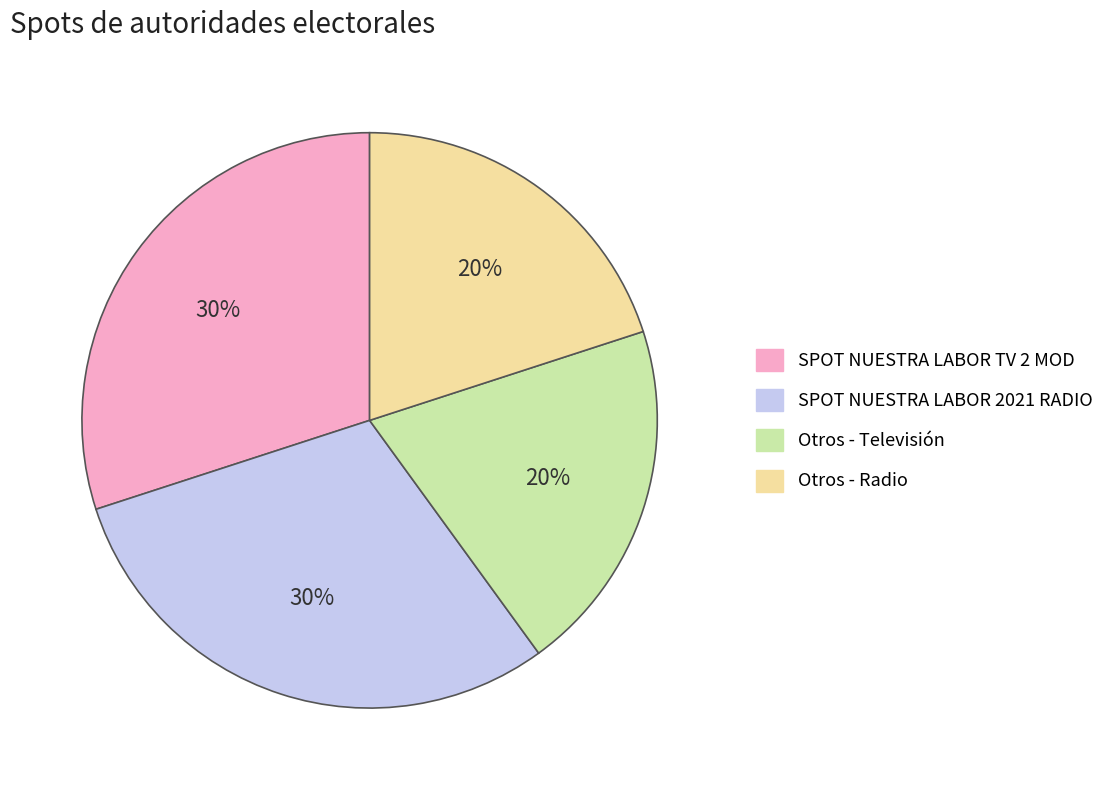

Is there a majority slice in this chart?

No